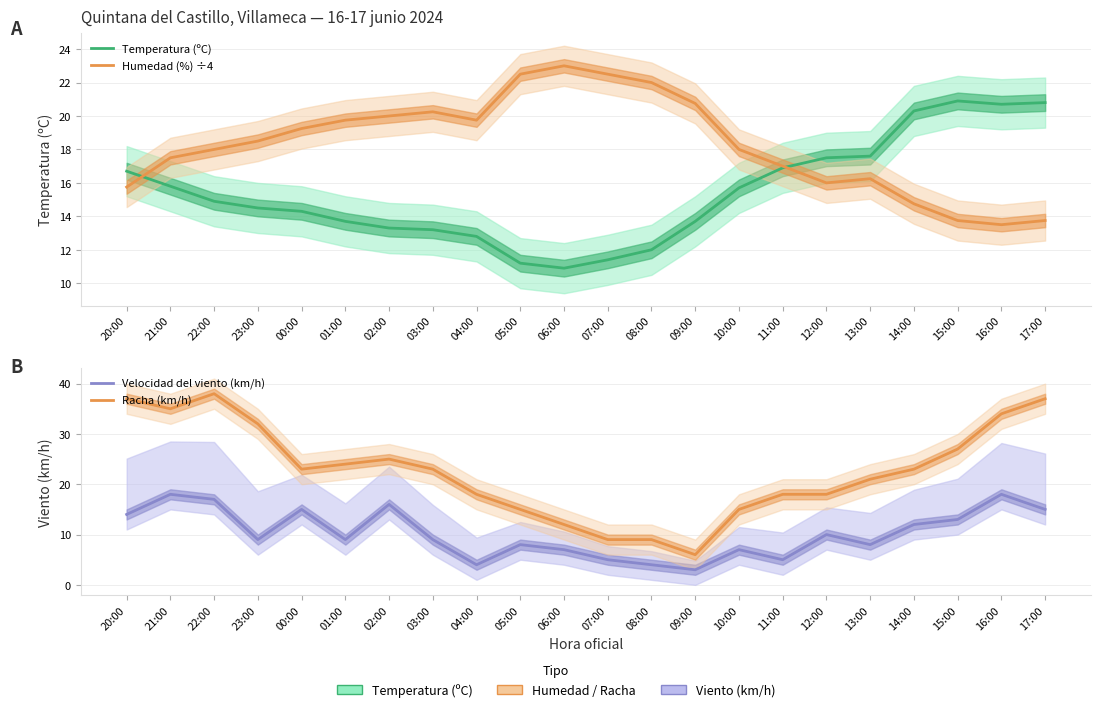

What is the difference between the maximum and minimum values in the Velocidad del viento (km/h) series?

15.0